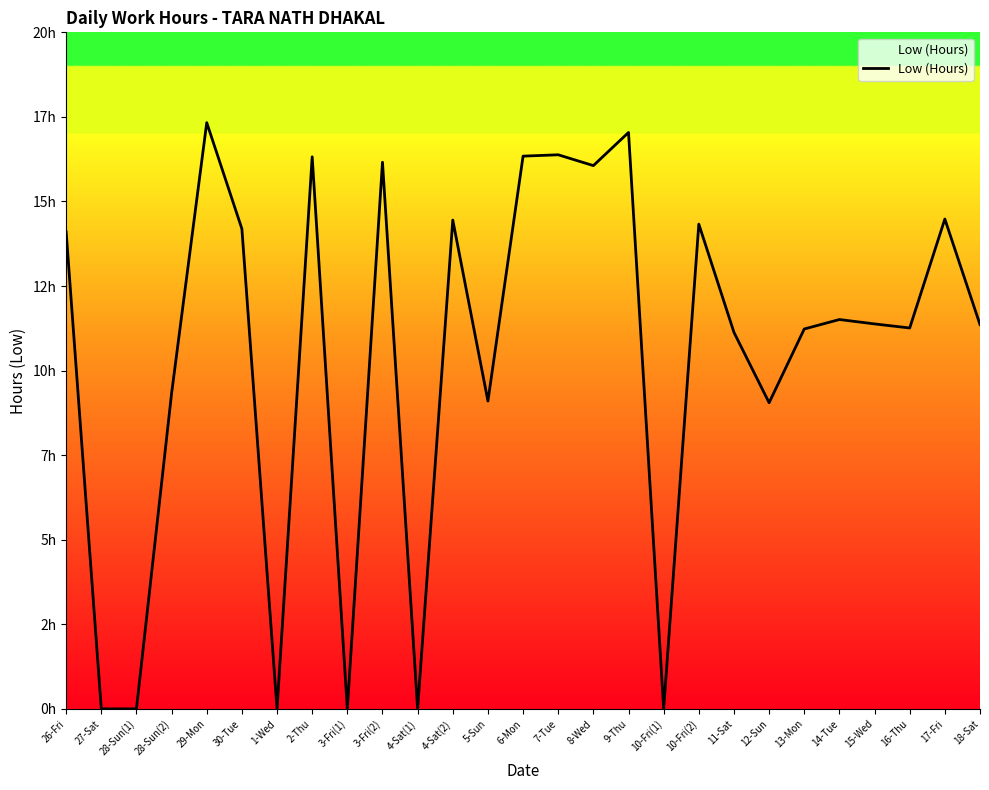

What is the label of the 23rd point from the right?

29-Mon